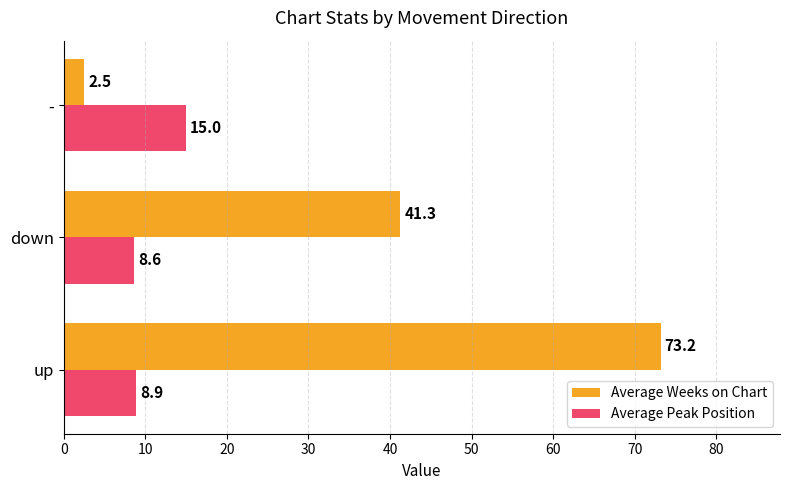

Which series has the largest range (max minus min)?

Average Weeks on Chart